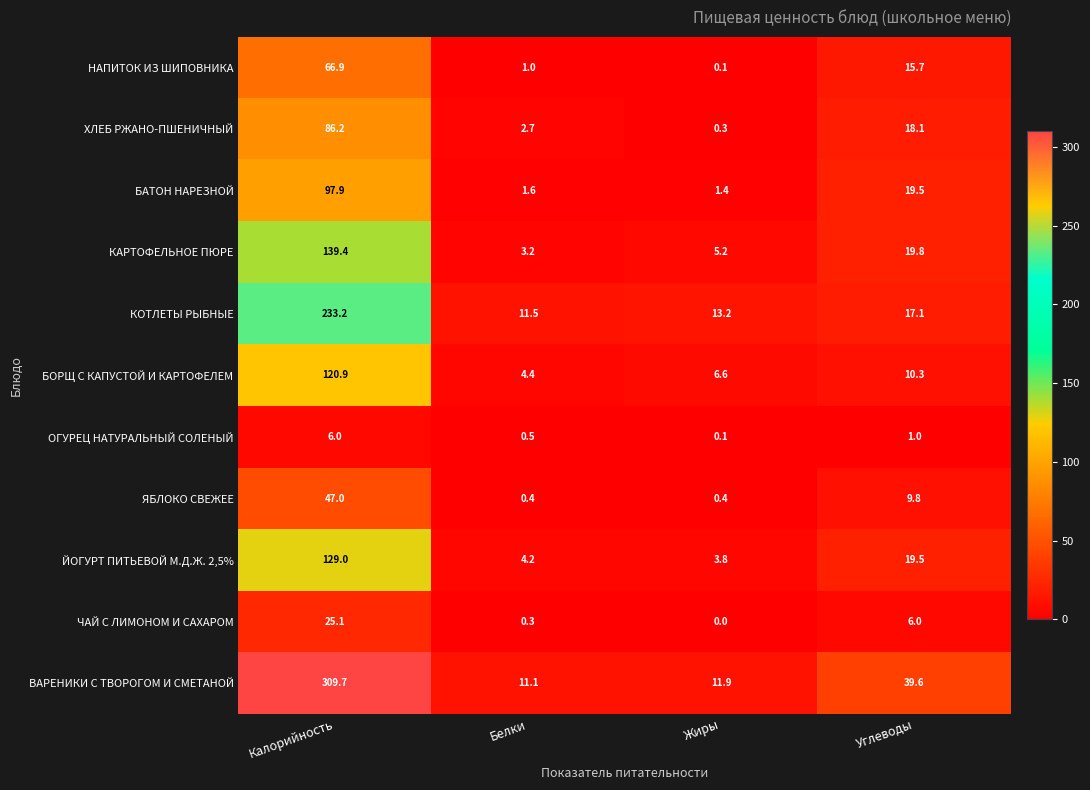

Where is НАПИТОК ИЗ ШИПОВНИКА nearest to the value 33?

Углеводы